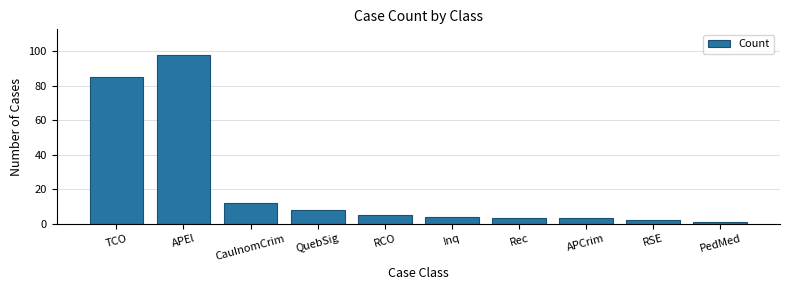

Reading left to right, list all the values displayed in this chart.

85	98	12	8	5	4	3	3	2	1